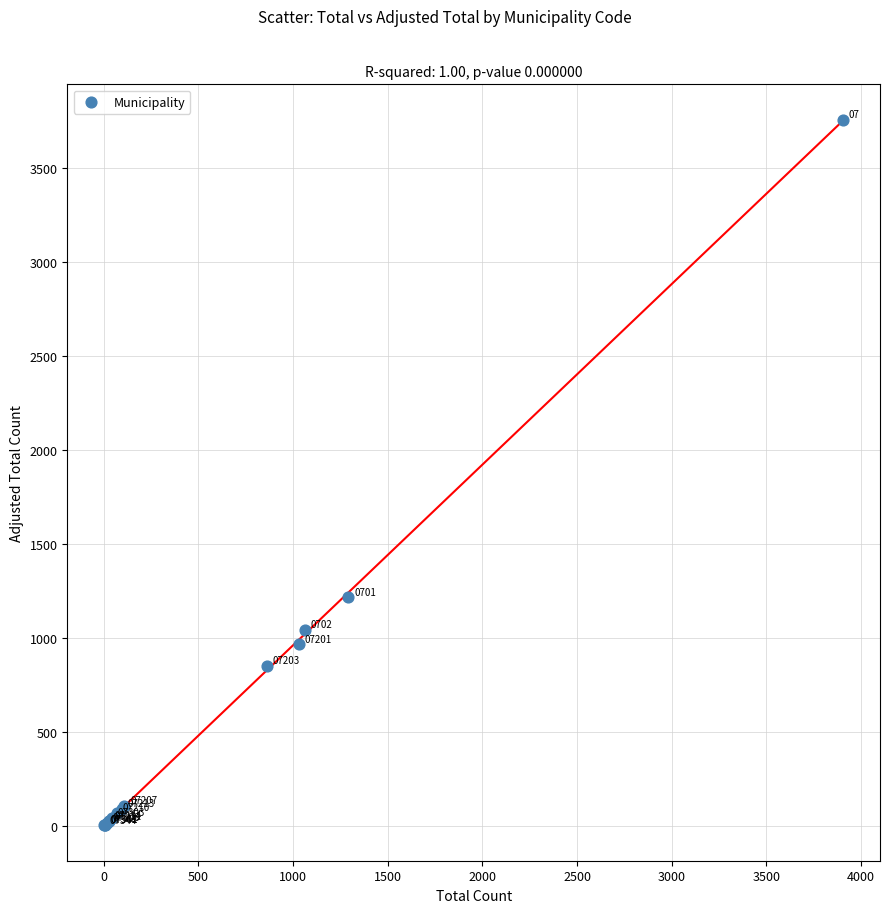

What Y value in the scatter plot is closest to 1881?

1217